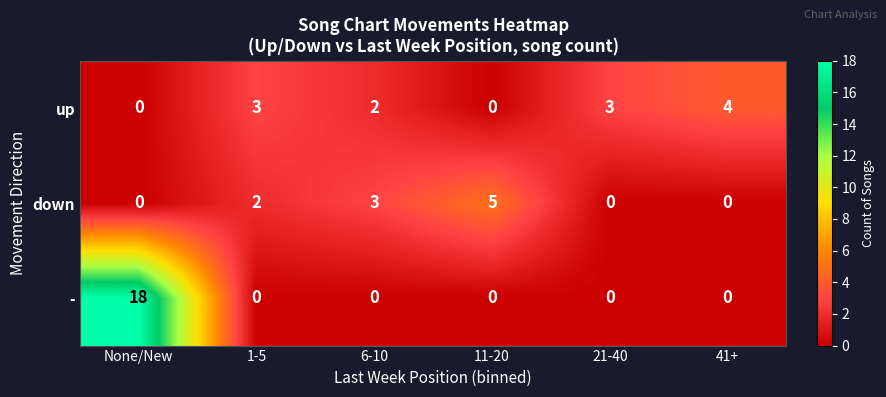

The value of up at 1-5 is 3. True or false?

True